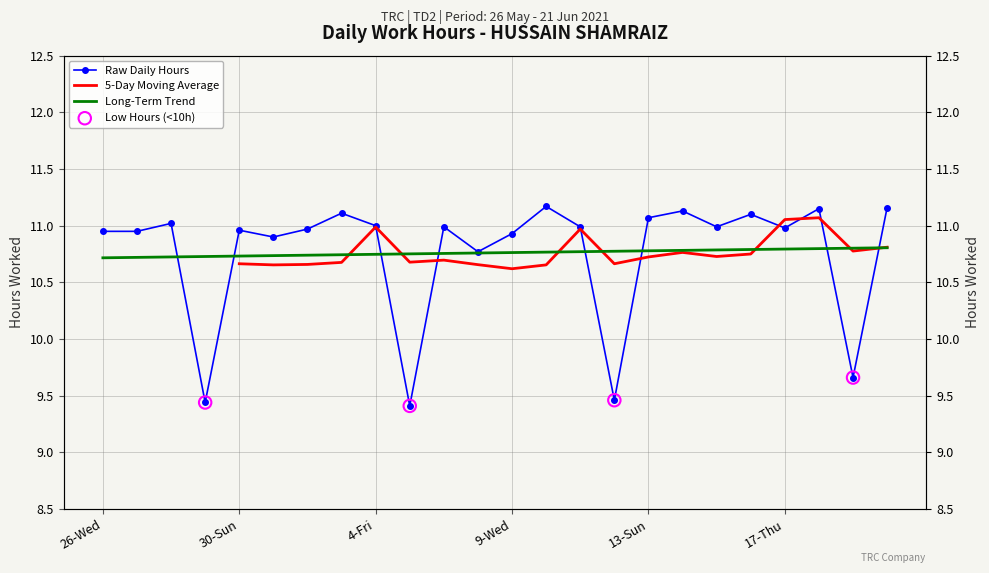

Between 14-Mon and 26-Wed, which is larger?

14-Mon